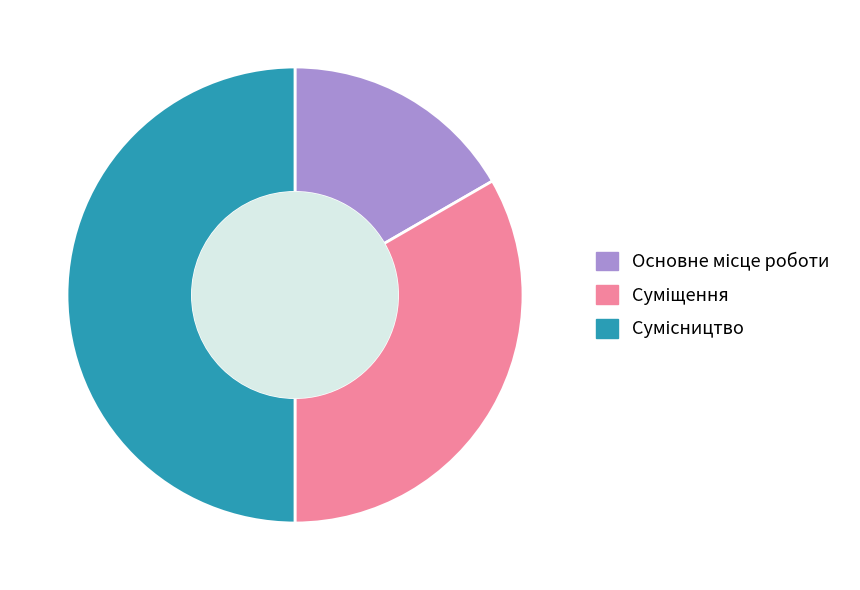

To the nearest percent, what percentage of the pie is Сумісництво?

50%